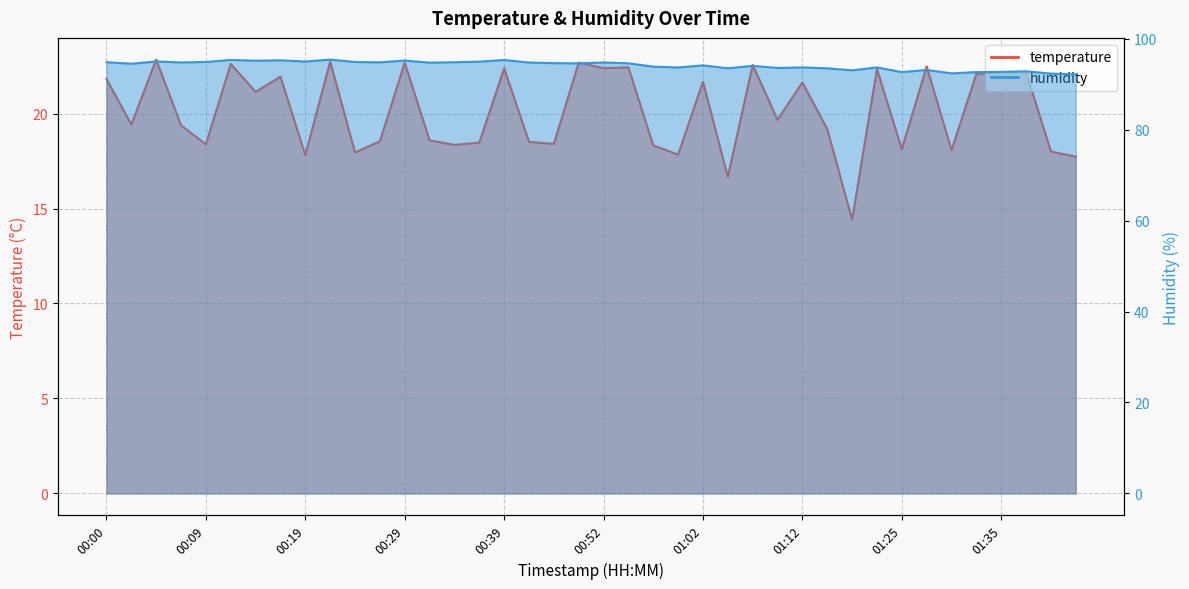

Rank the series by their average value, from highest to lowest.

humidity, temperature